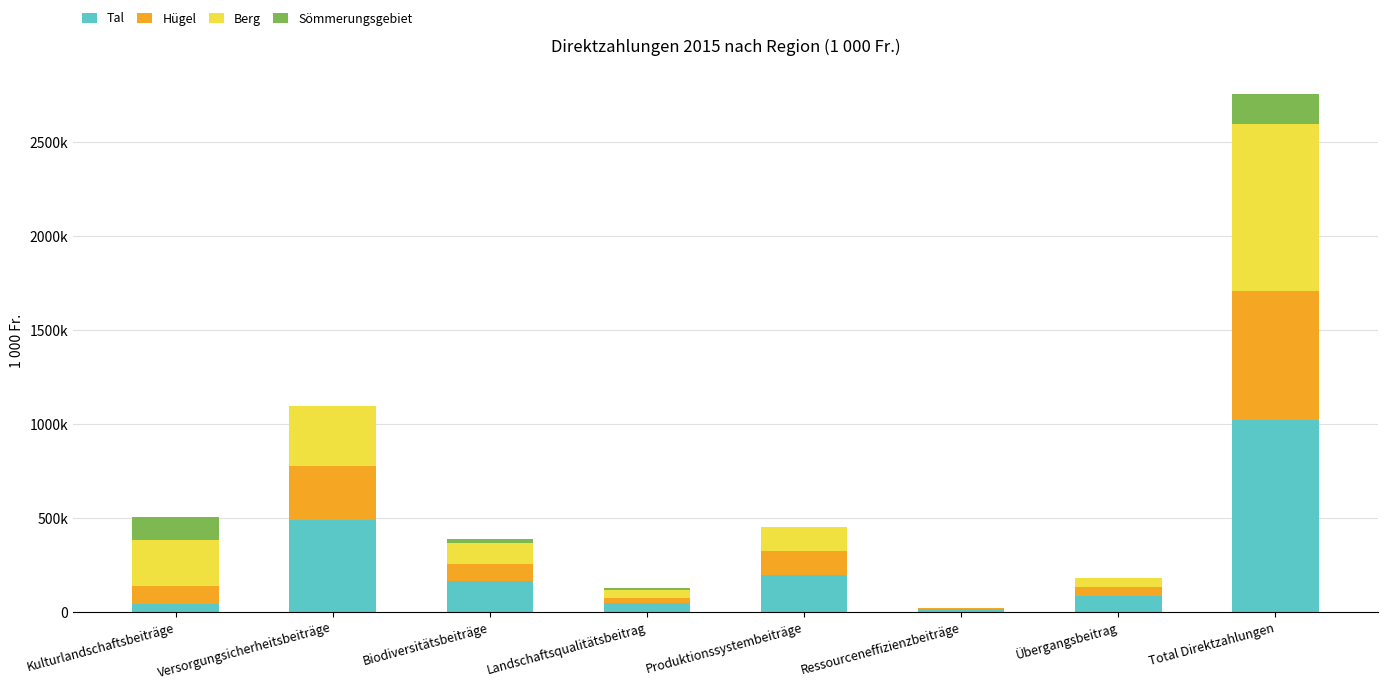

Which series has the largest total across all categories?

Tal